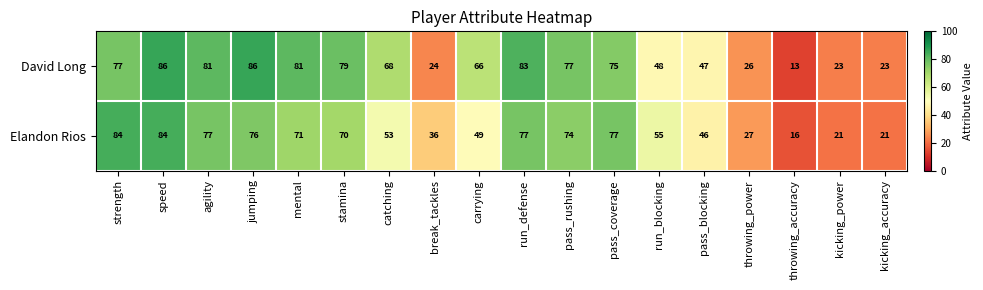

Rank the series by their maximum value, from lowest to highest.

Elandon Rios, David Long